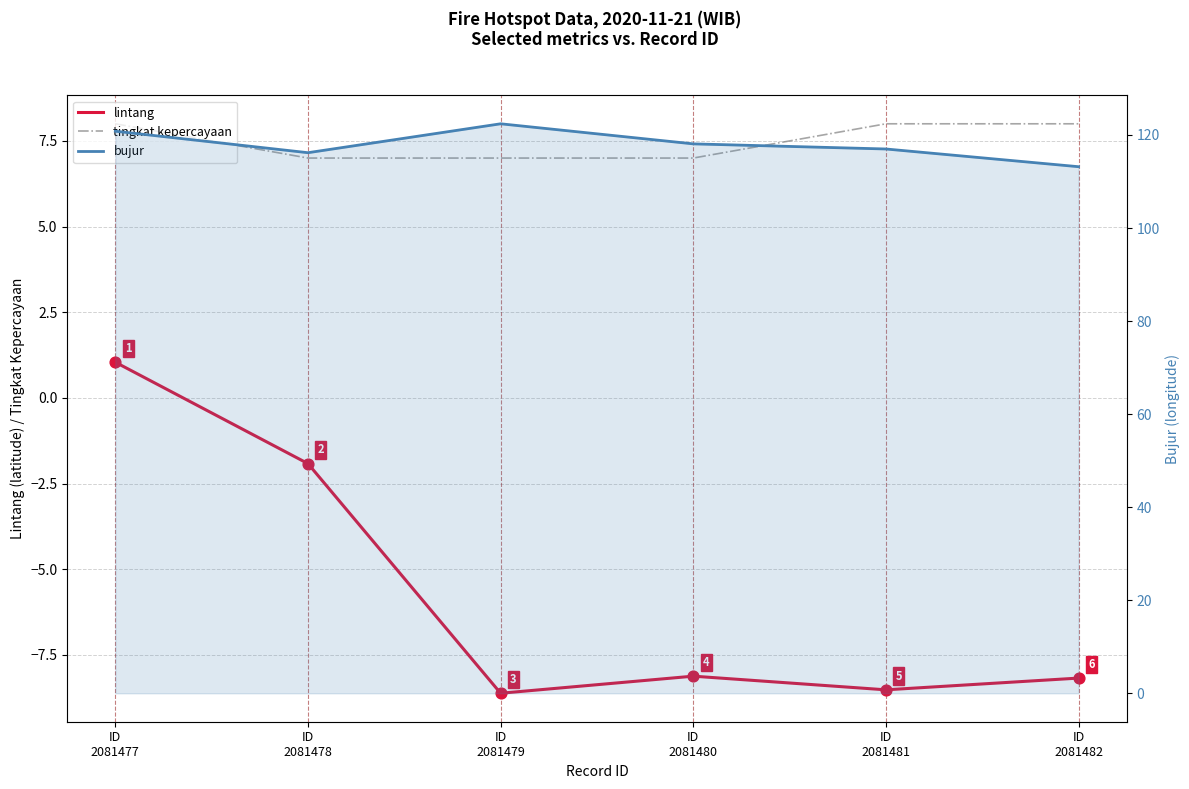

At how many categories does at least one series exceed 10?

6